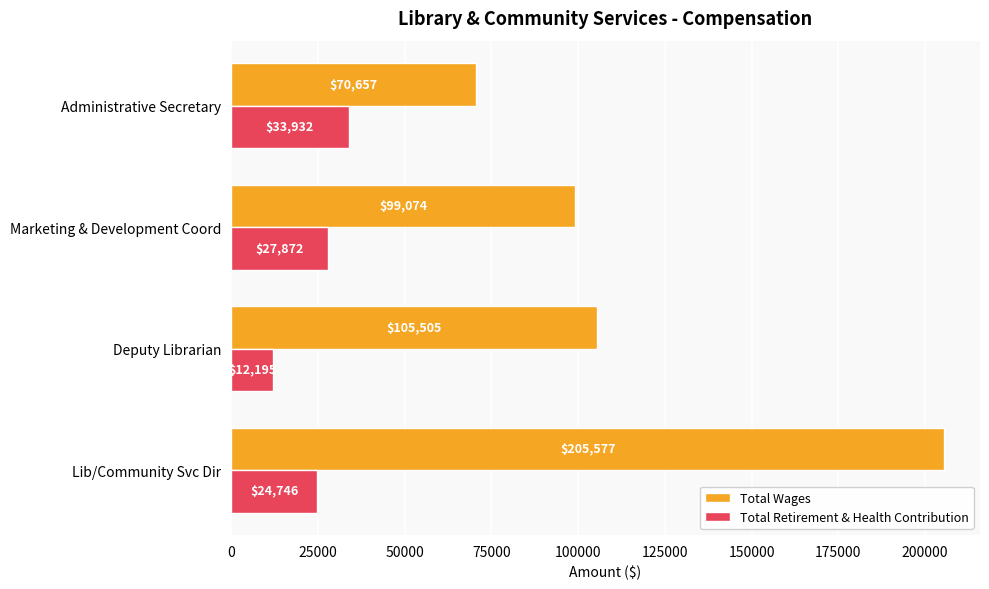

How many values in the Total Retirement & Health Contribution series are below 27872?

2